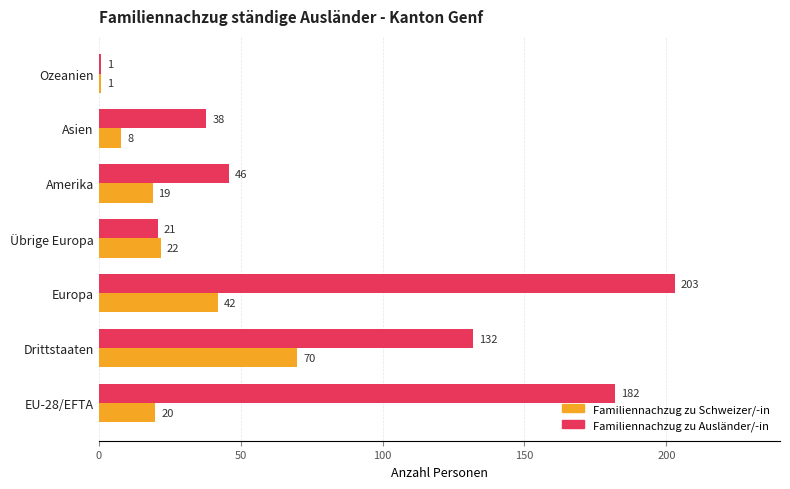

Which category has the lowest value in the Familiennachzug zu Schweizer/-in series?

Ozeanien